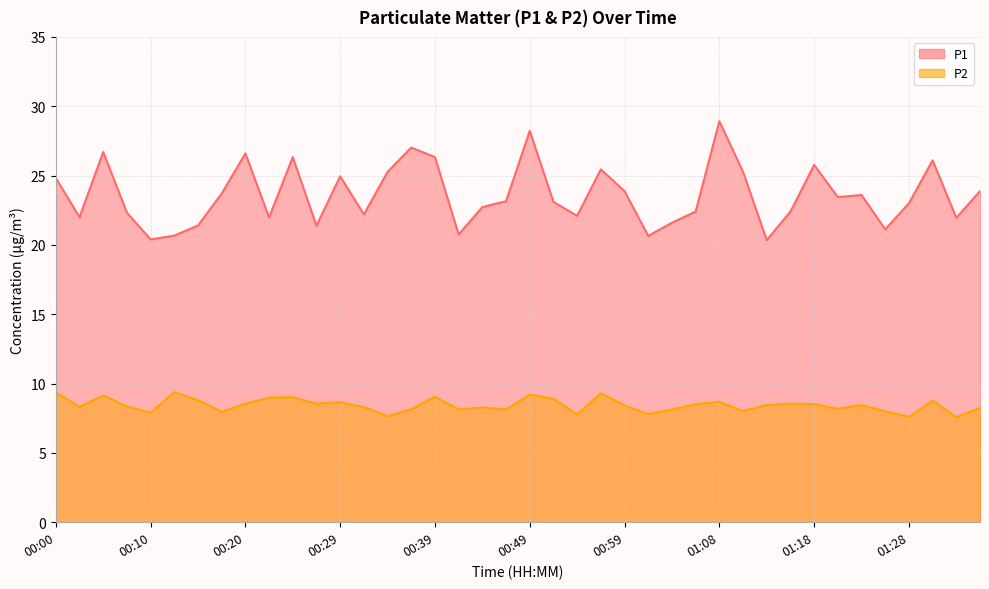

True or false: P2 has a value of 7.6 at 01:33.

True